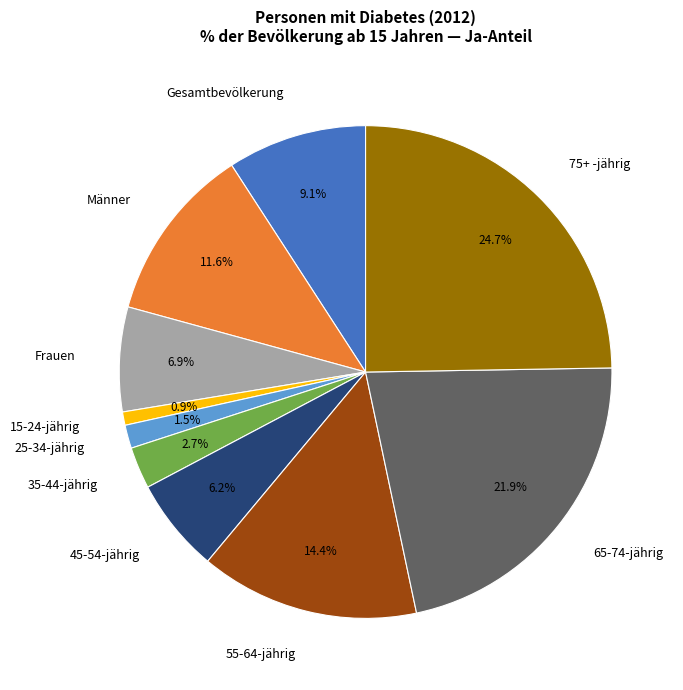

Is the sum of Männer and 35-44-jährig greater than half?

No